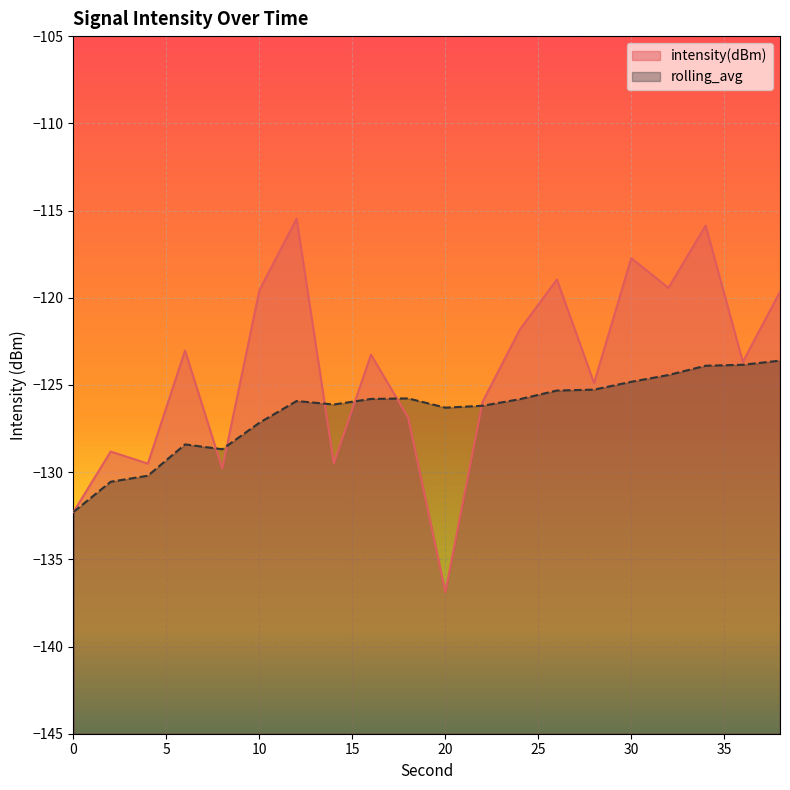

Where is intensity(dBm) nearest to the value -126?

22